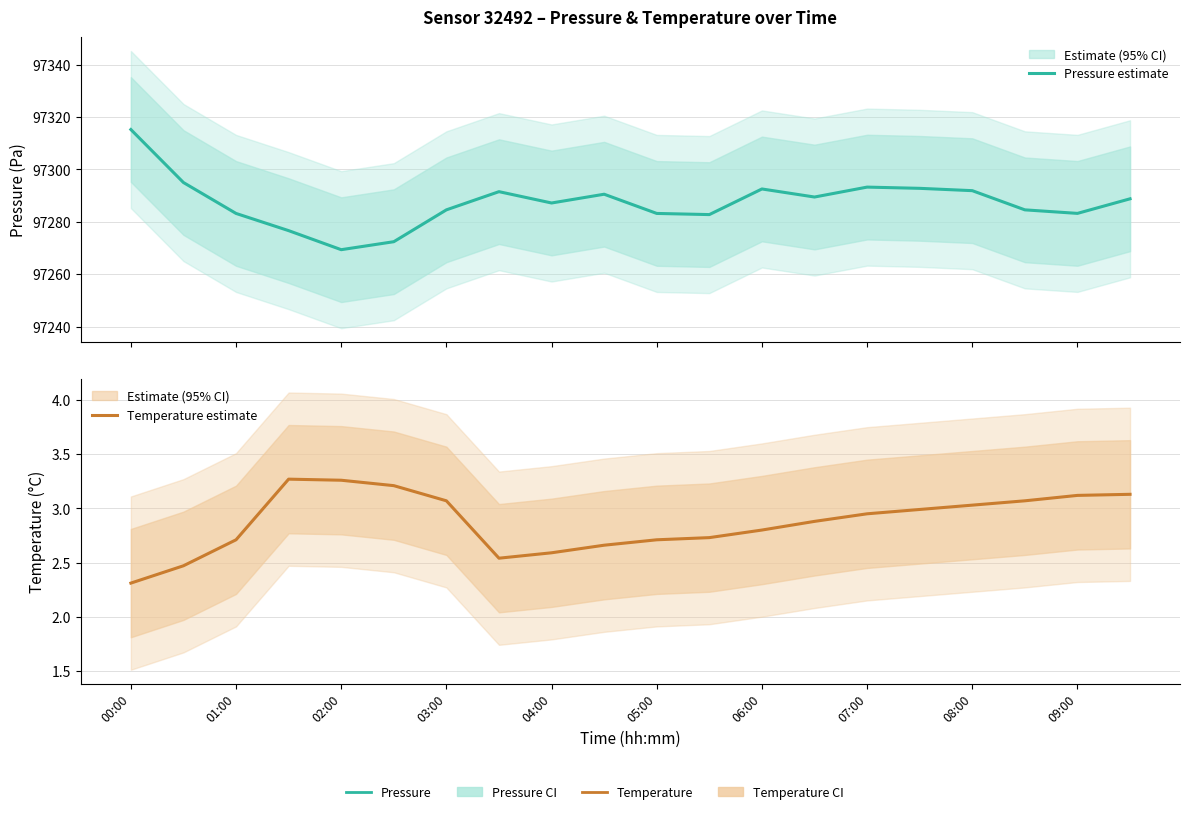

True or false: Pressure estimate has a value of 37949.4 at 07:00.

False